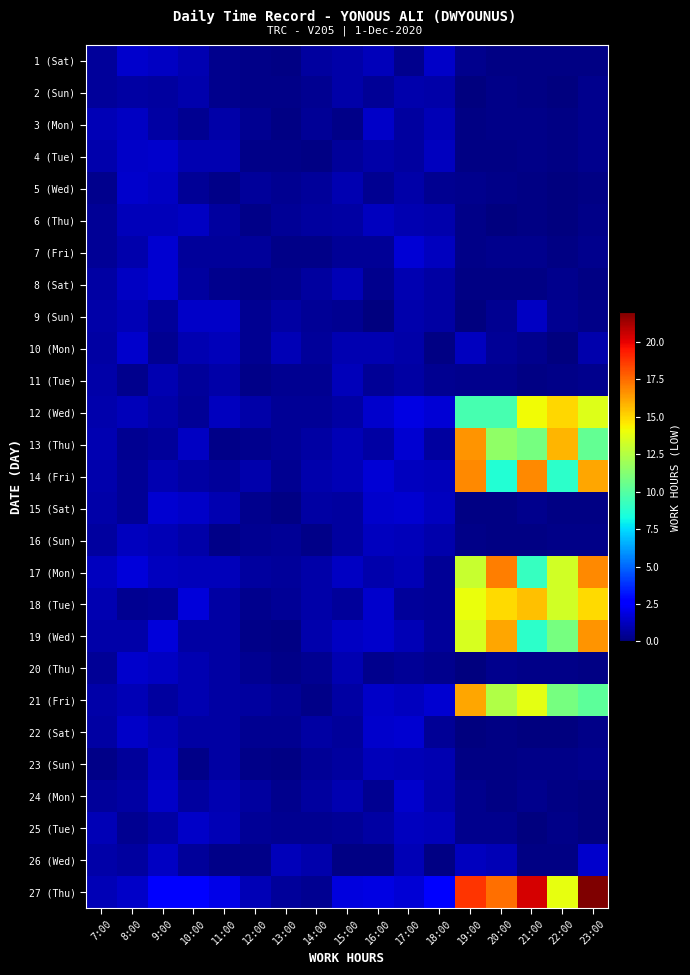

Which label corresponds to the smallest value in the chart?

16:00